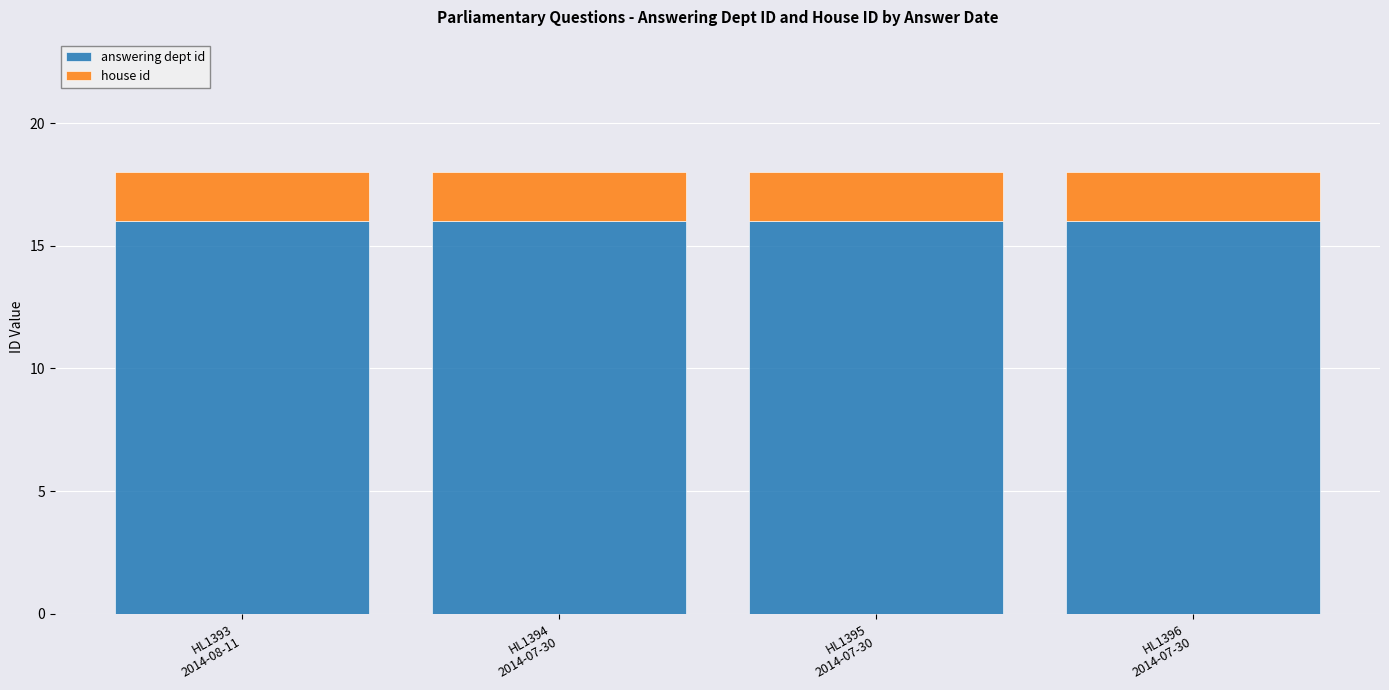

What is the maximum value for answering dept id?

16